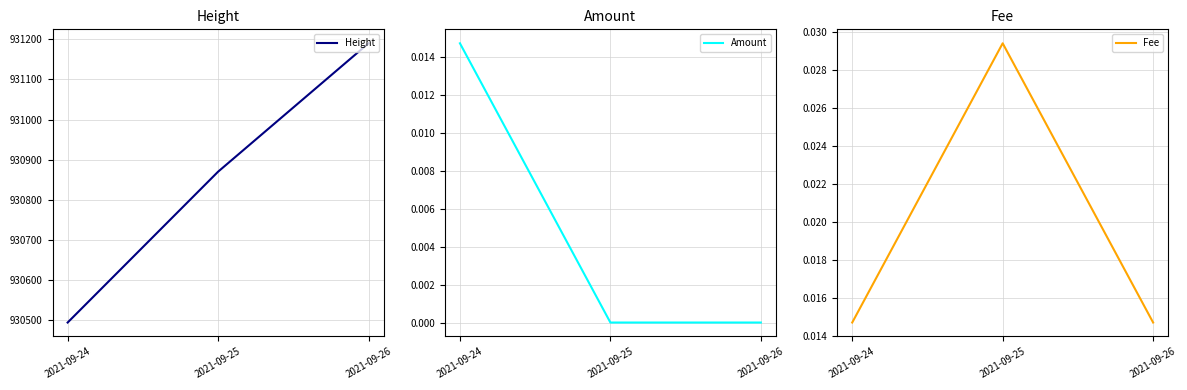

How many positive values does the Amount series have?

1